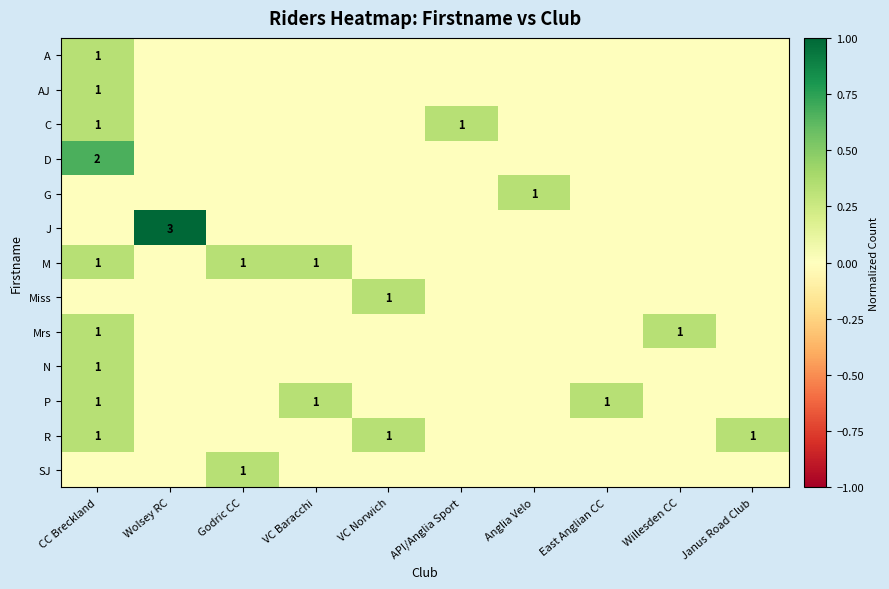

Which series has the largest range (max minus min)?

J